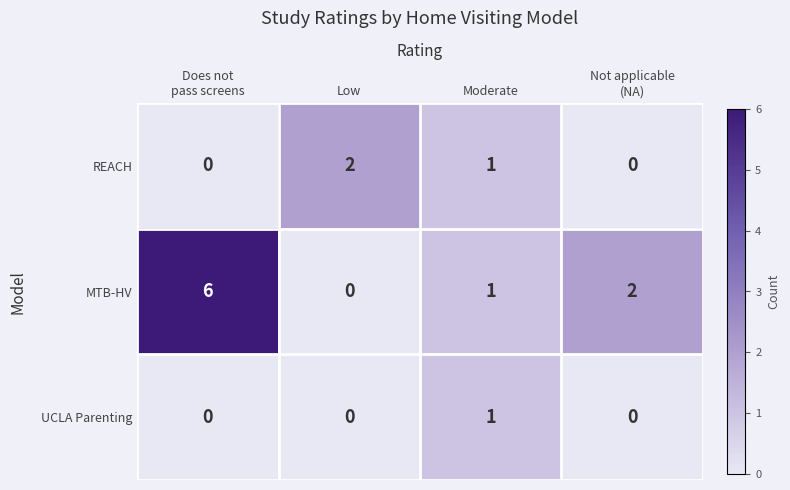

What is the greatest value displayed?

6